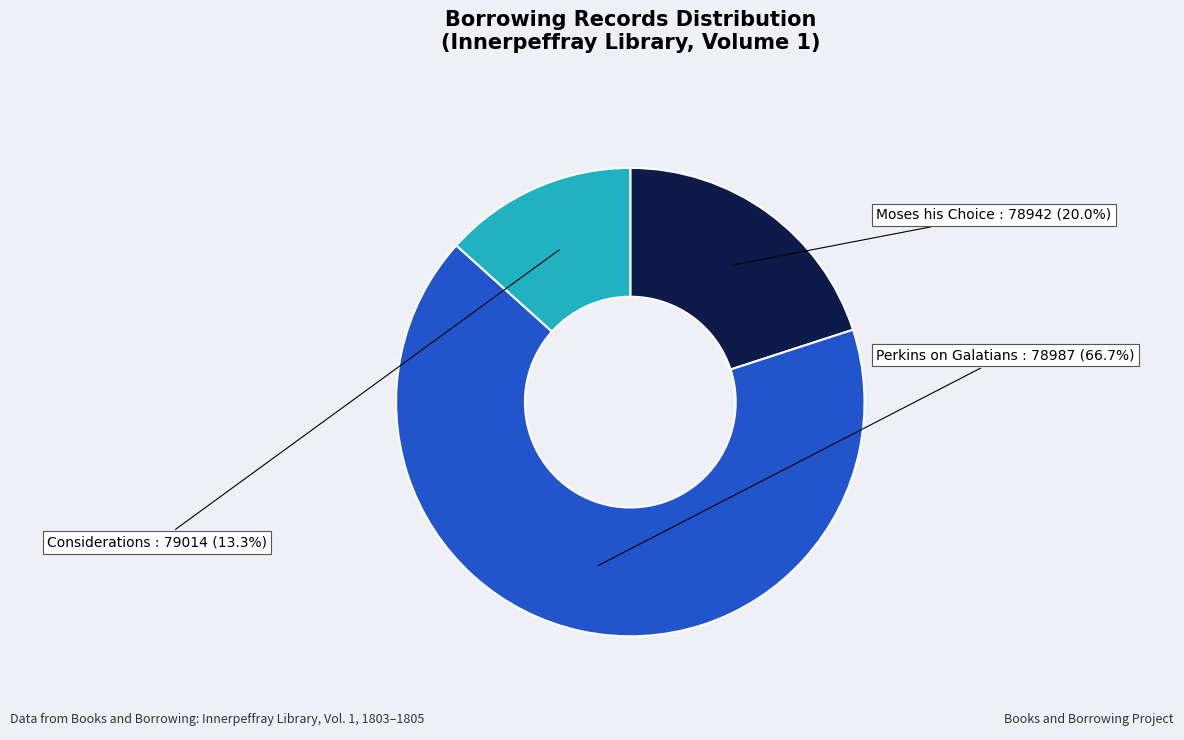

Is there any slice that represents more than half of the pie?

Yes